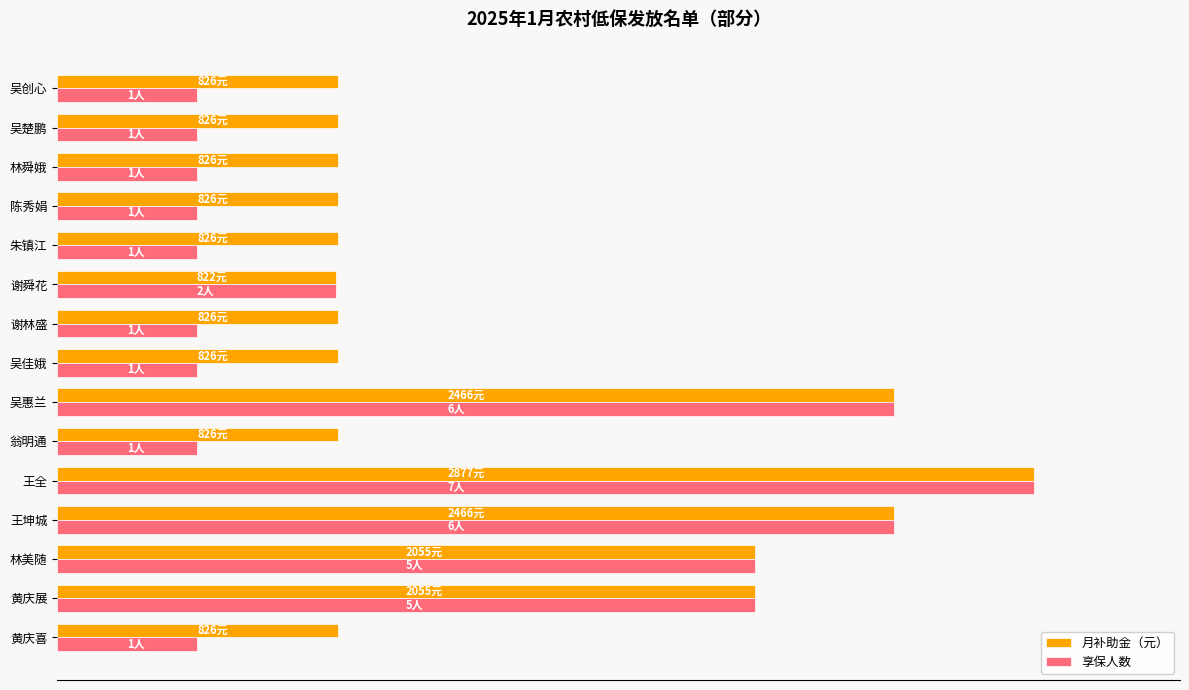

What are all the series names shown in the legend?

月补助金（元）, 享保人数